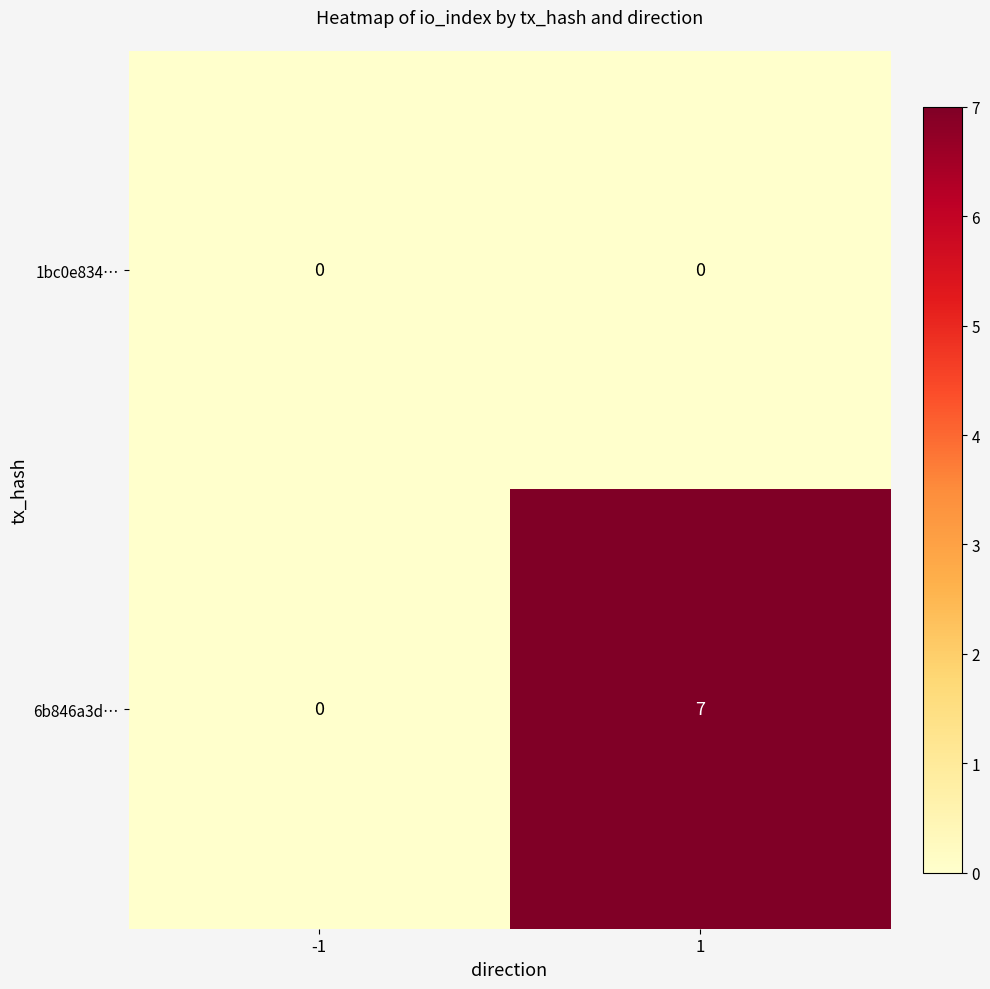

At how many categories does at least one series exceed 3?

1